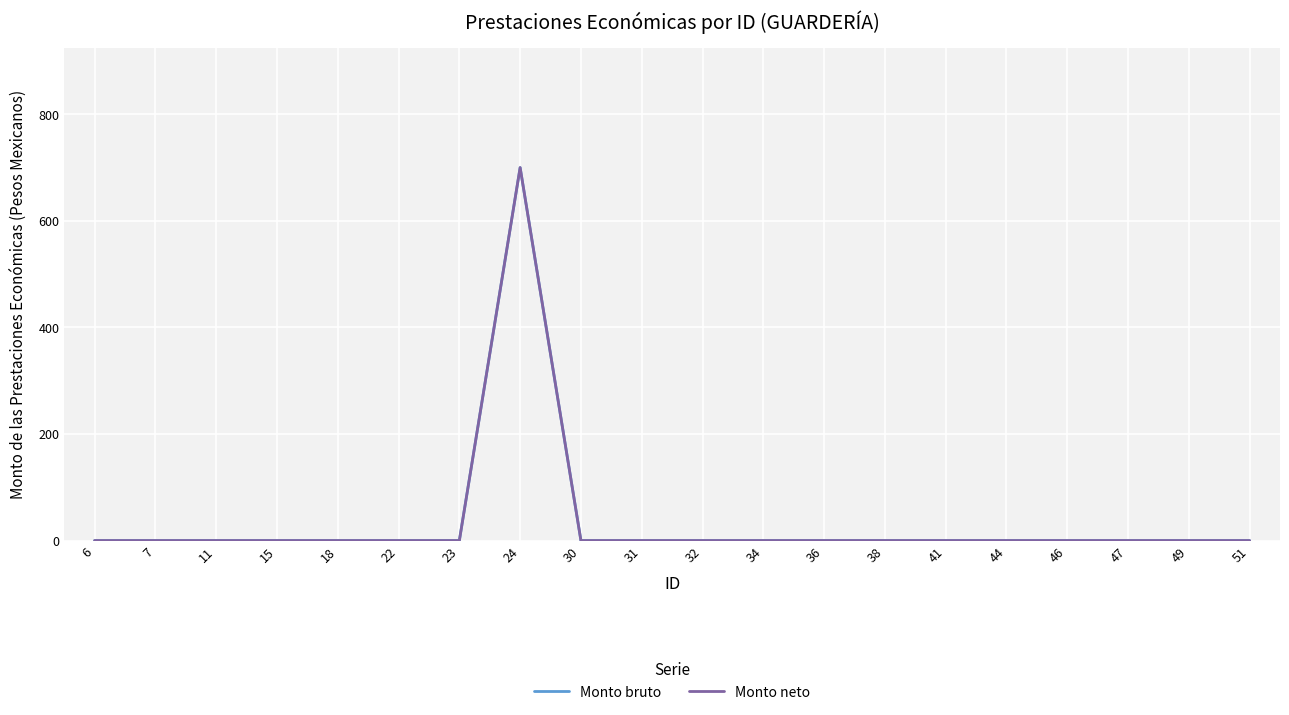

True or false: Monto neto and Monto bruto intersect in this chart.

False